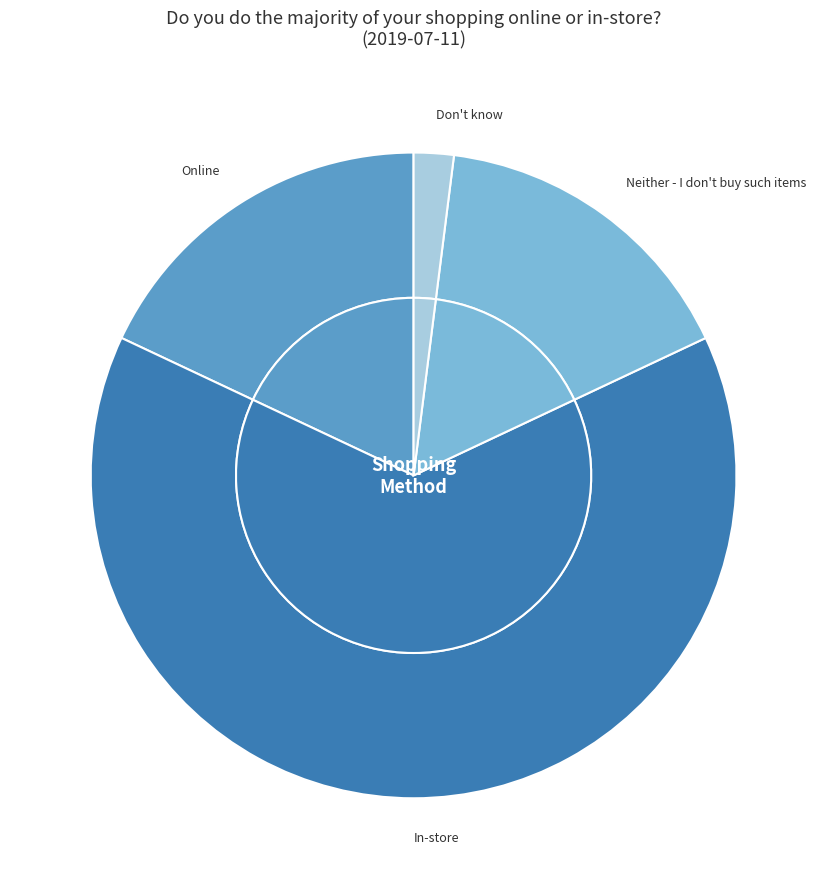

How many slices are in this pie chart?

4